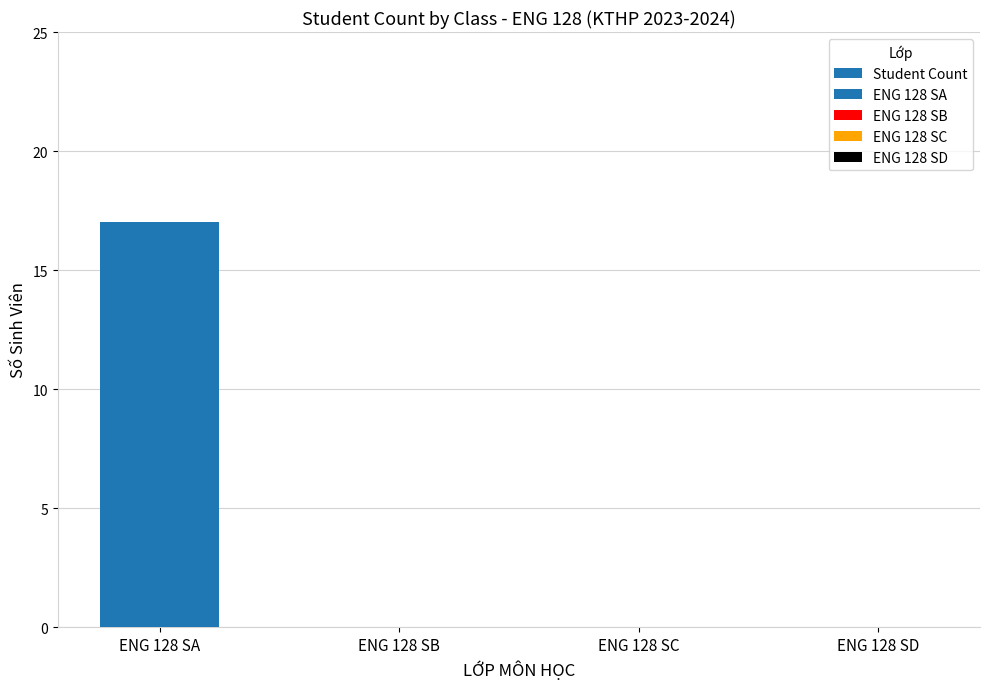

At which category does the chart reach its peak across all series?

ENG 128 SA